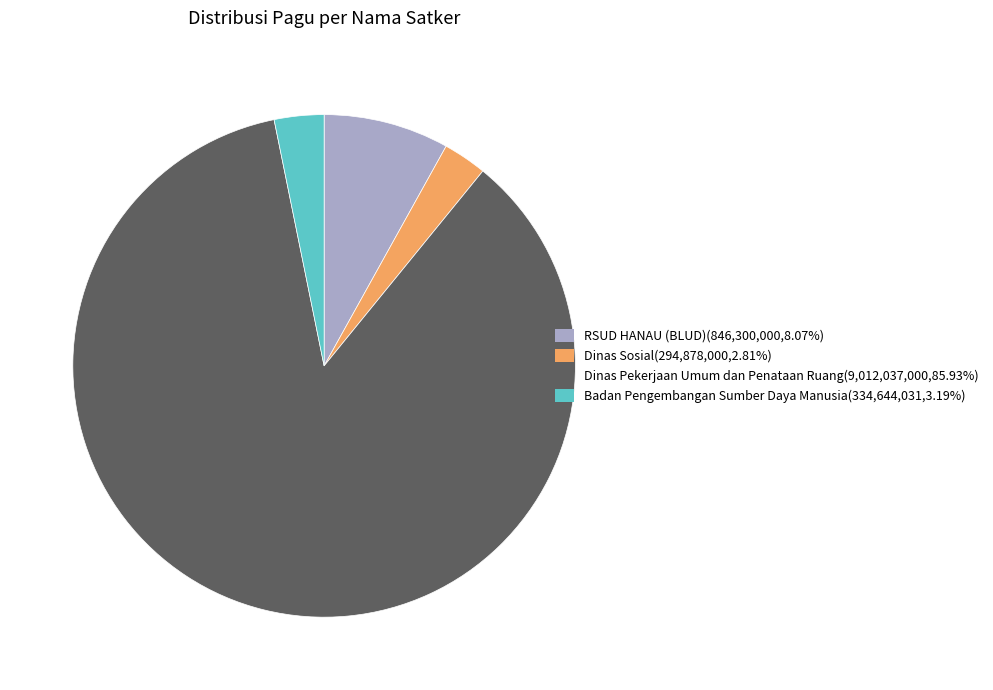

Does any single category account for the majority?

Yes